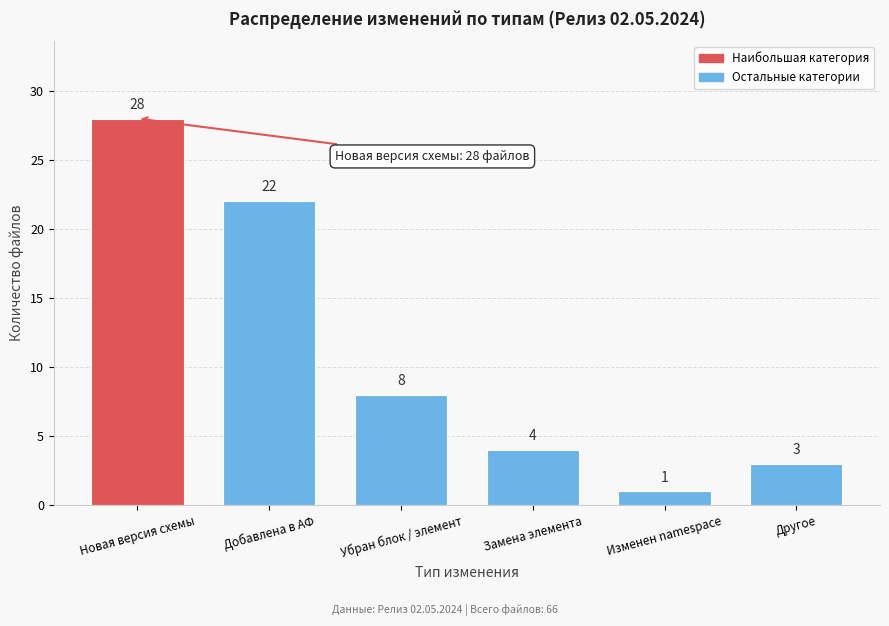

Reading left to right, list all the values displayed in this chart.

Новая версия схемы=28	Добавлена в АФ=22	Убран блок / элемент=8	Замена элемента=4	Изменен namespace=1	Другое=3